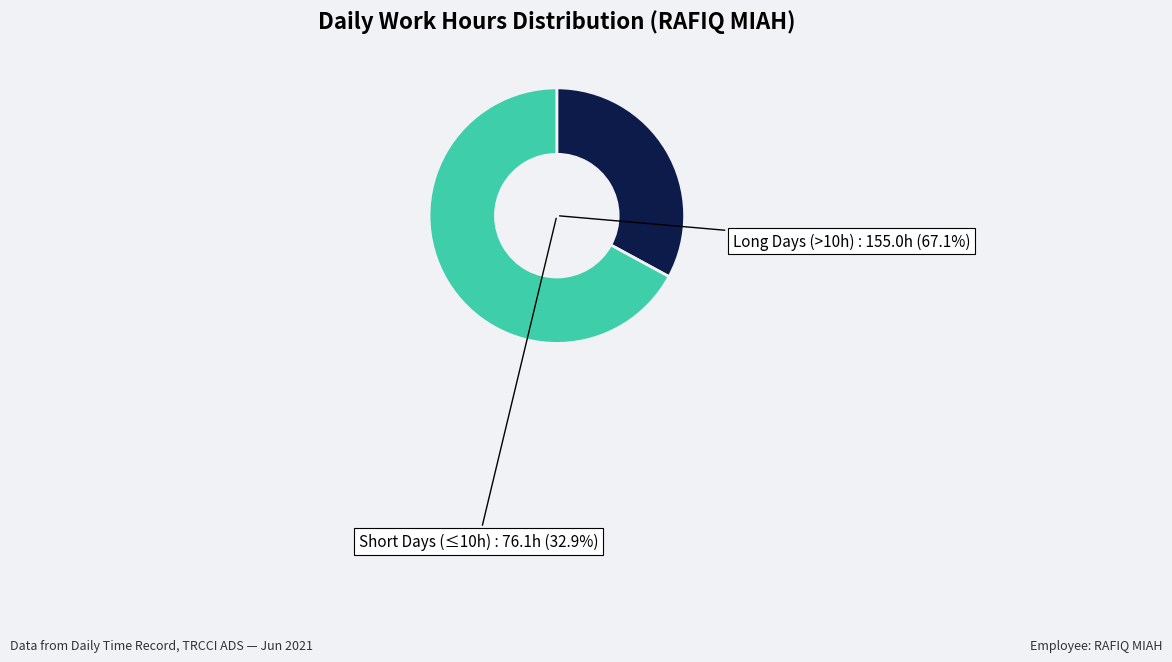

Is 3-Thu the majority of the pie?

No